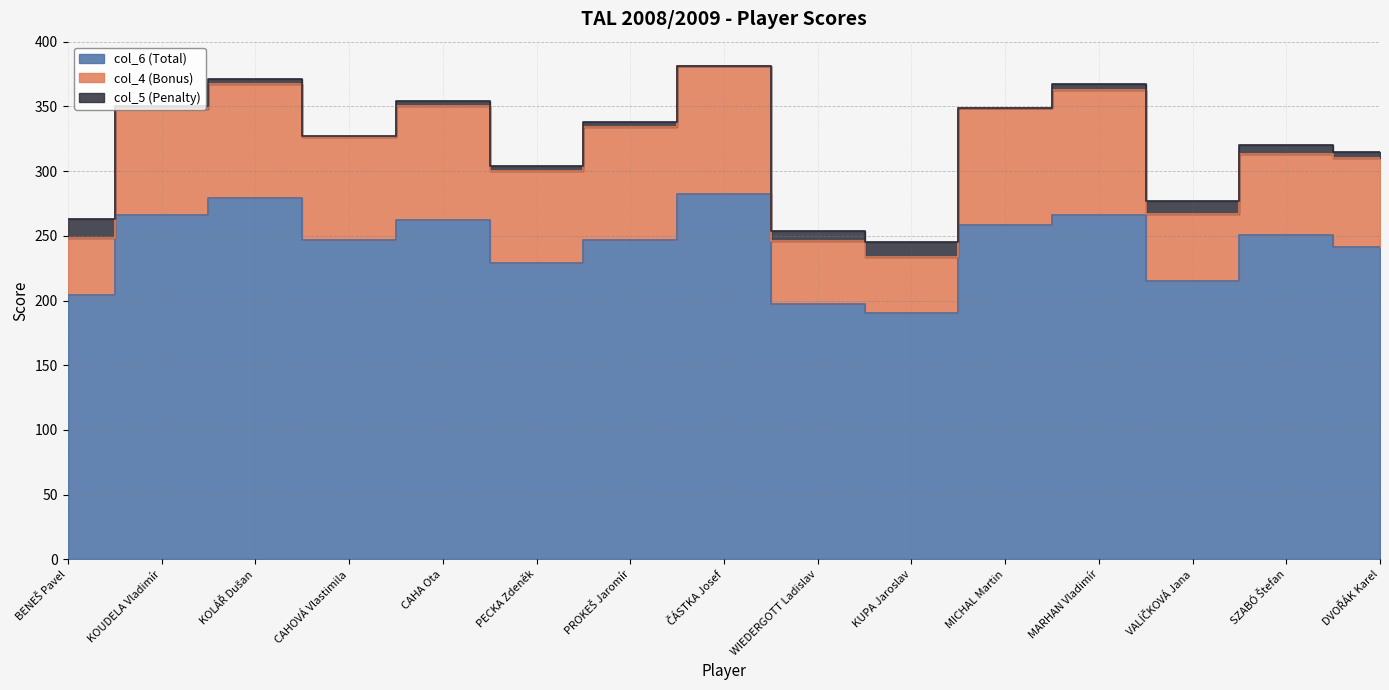

At which label is col_4 (Bonus) closest to 71?

PECKA Zdeněk